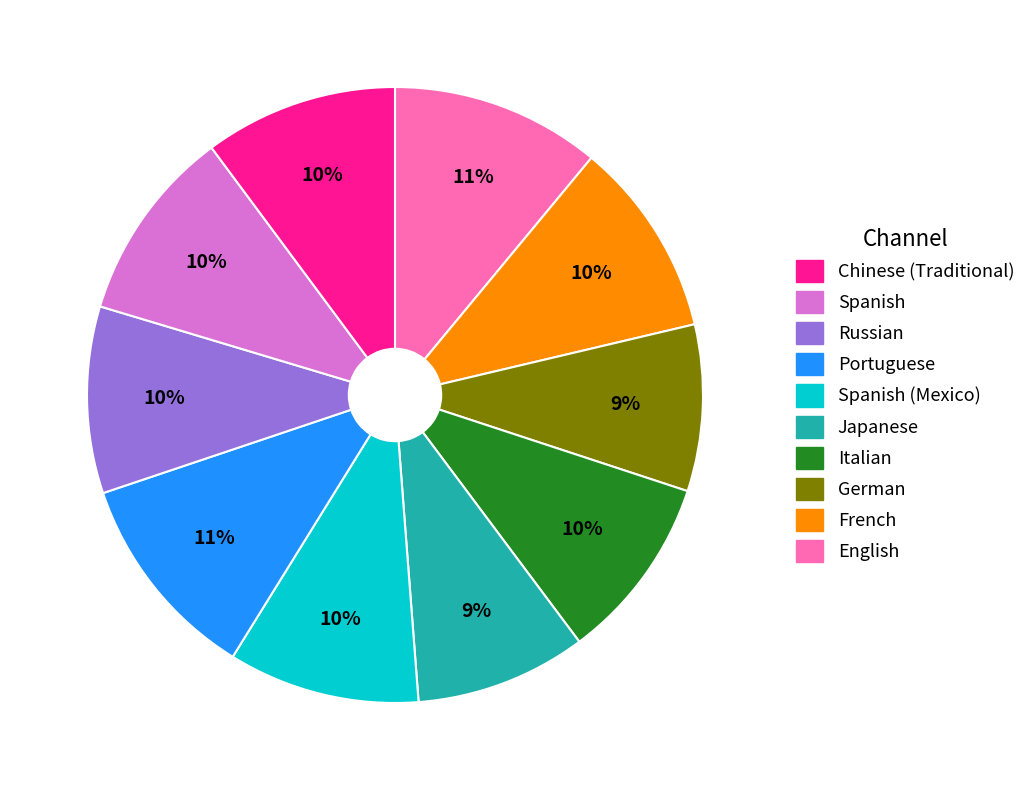

Does any single category account for the majority?

No